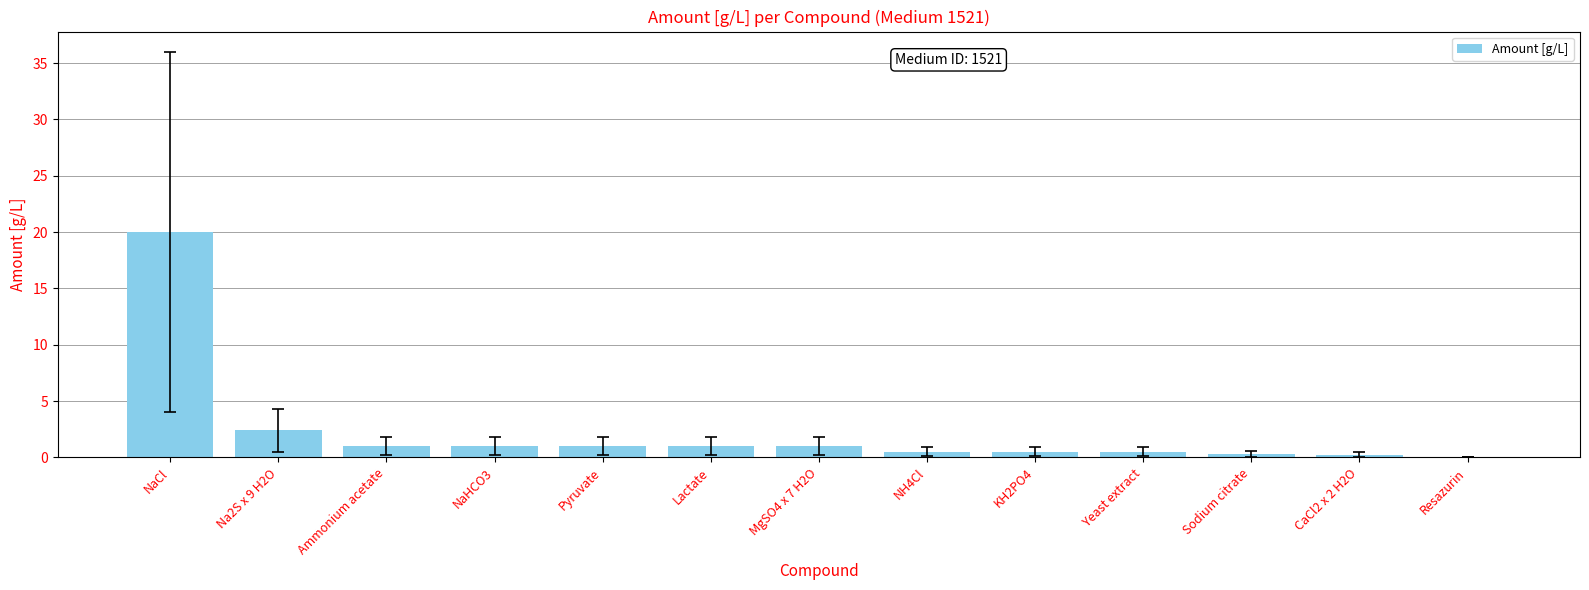

How many distinct data groups are displayed?

1